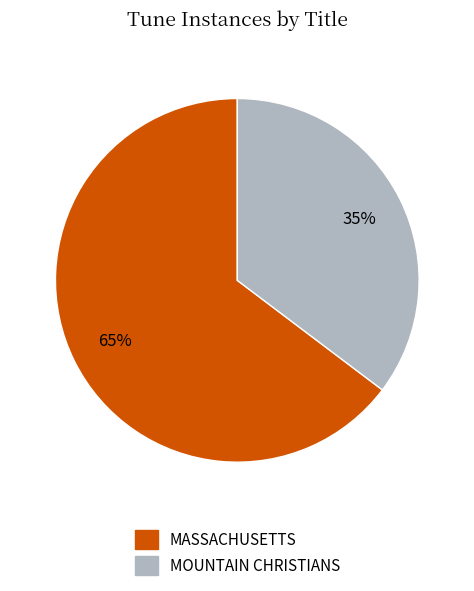

What is the smallest slice in the pie chart?

MOUNTAIN CHRISTIANS